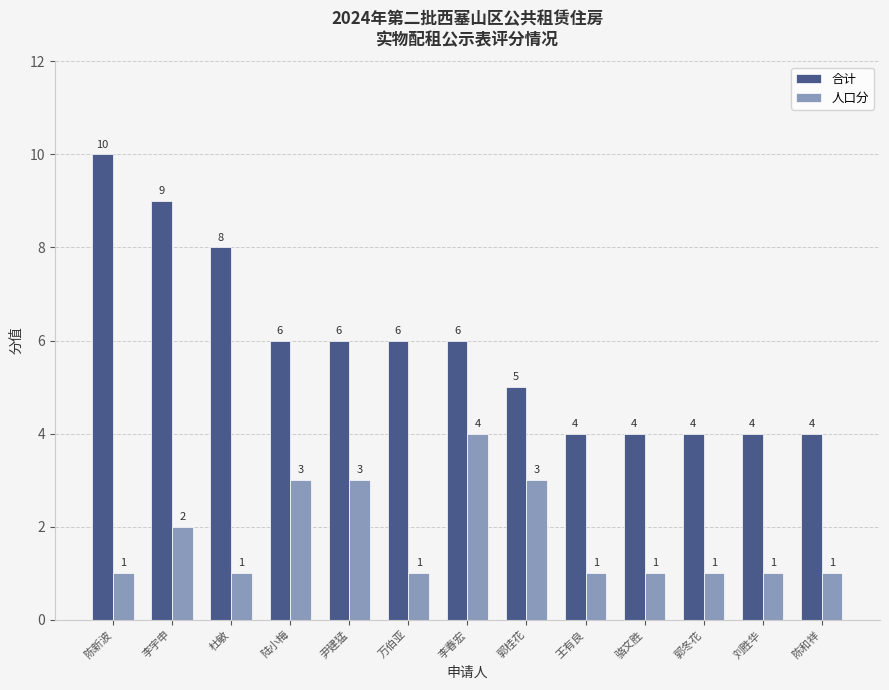

Count the 人口分 values in the range 1 to 3.

12